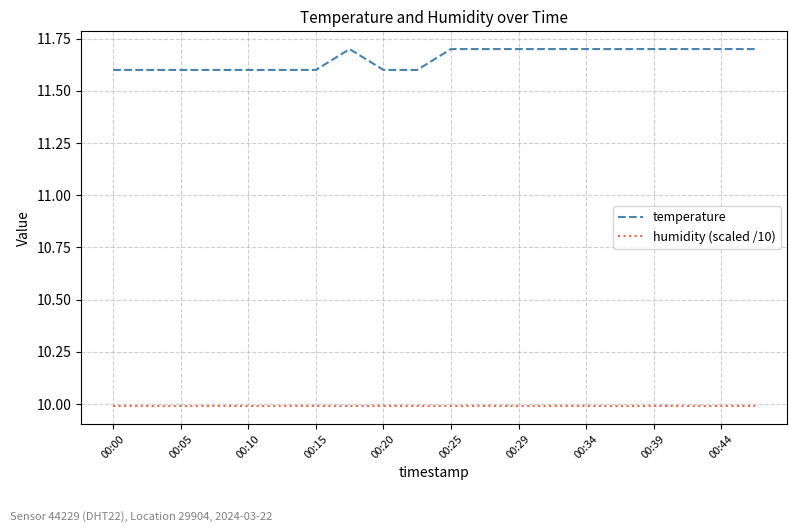

True or false: temperature and humidity (scaled /10) intersect in this chart.

False